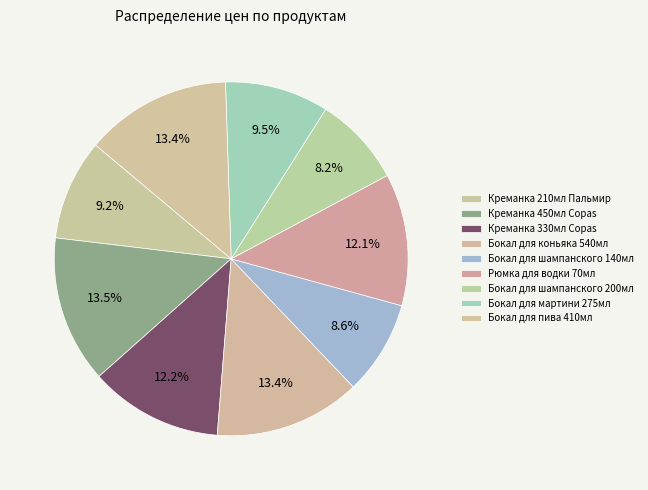

Count the number of slices in the pie.

9